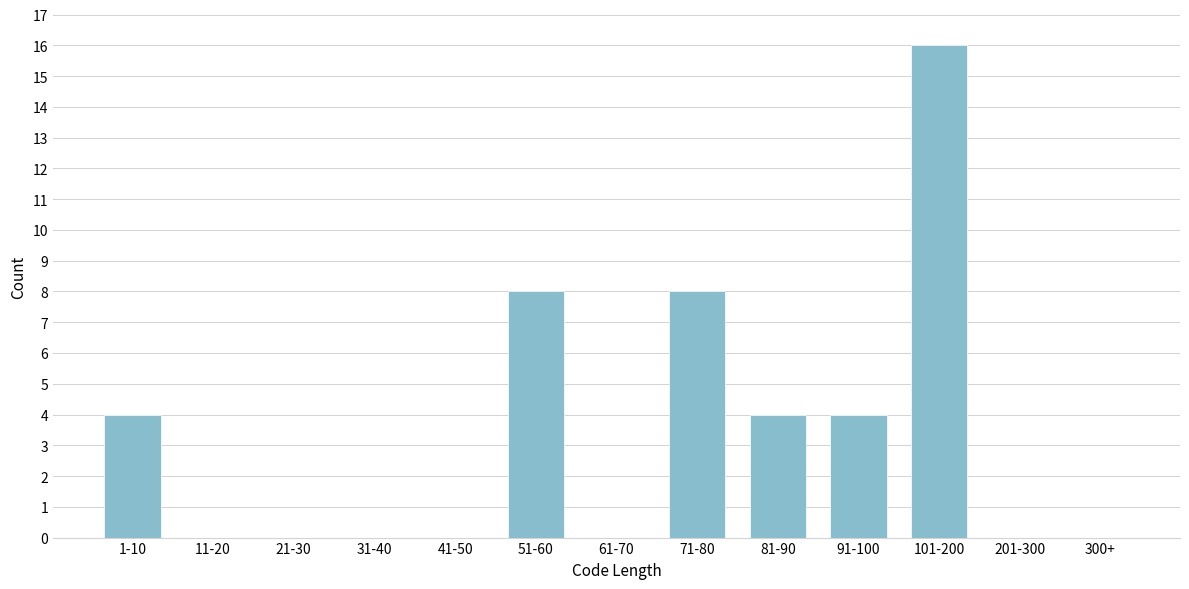

Reading left to right, what are all the values shown in this chart?

1-10=4	11-20=0	21-30=0	31-40=0	41-50=0	51-60=8	61-70=0	71-80=8	81-90=4	91-100=4	101-200=16	201-300=0	300+=0